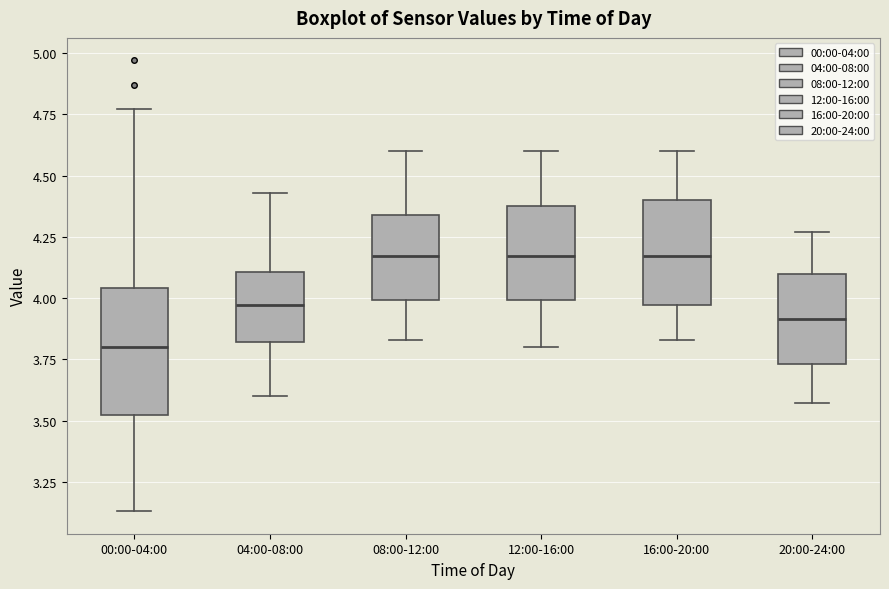

Reading left to right, transcribe this box plot: for each box, give where its median line is, the range the box spans, and where its two whiskers end, as read against the y-axis. The values are not printed on the chart, so give them approximately, as read against the axis.

00:00-04:00: median 3.80, box 3.50 to 4.05, whiskers 3.15 to 4.75
04:00-08:00: median 3.95, box 3.80 to 4.10, whiskers 3.60 to 4.45
08:00-12:00: median 4.15, box 4.00 to 4.35, whiskers 3.85 to 4.60
12:00-16:00: median 4.15, box 4.00 to 4.40, whiskers 3.80 to 4.60
16:00-20:00: median 4.15, box 3.95 to 4.40, whiskers 3.85 to 4.60
20:00-24:00: median 3.90, box 3.75 to 4.10, whiskers 3.55 to 4.25